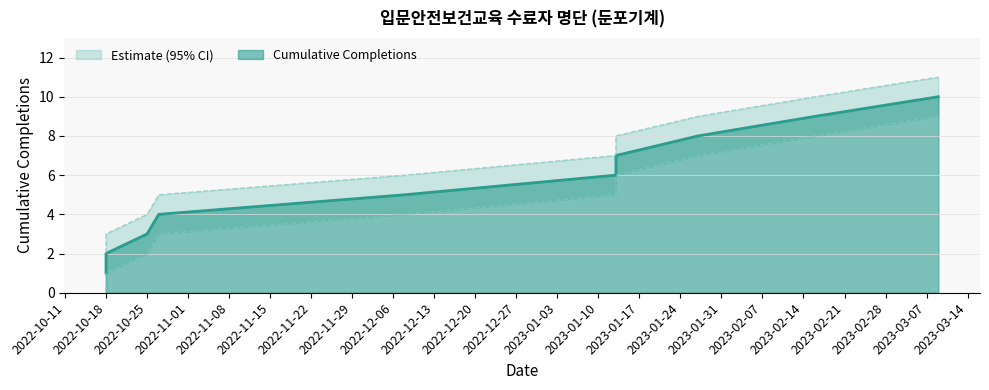

Which has a higher value, 2023-01-13 or 2023-03-09?

2023-03-09